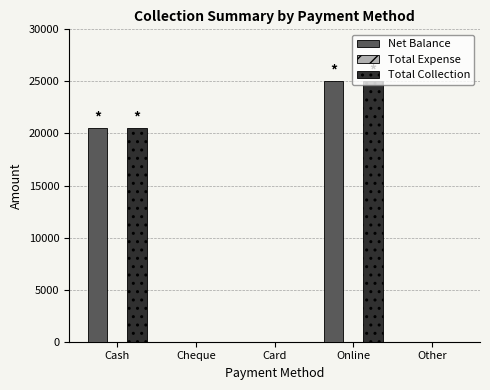

What is the sum of all Total Collection values?

45500